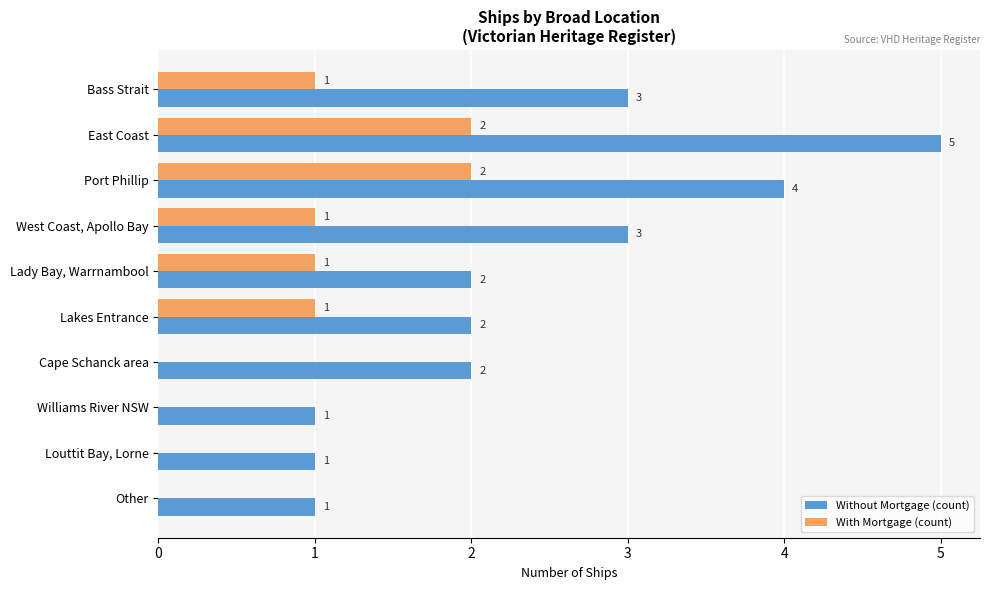

What is the maximum value for With Mortgage (count)?

2